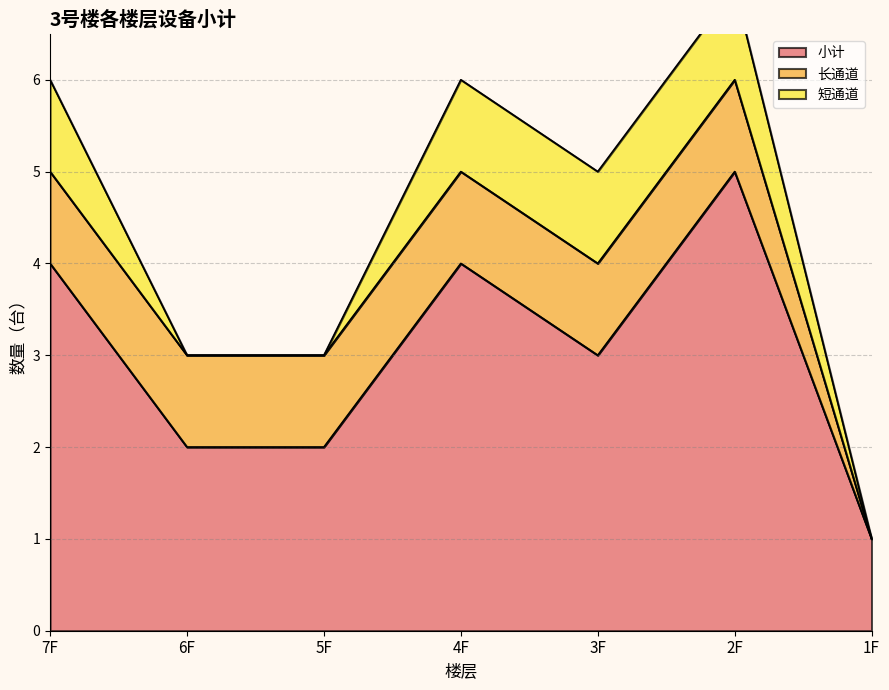

Where is 短通道 nearest to the value 0?

6F